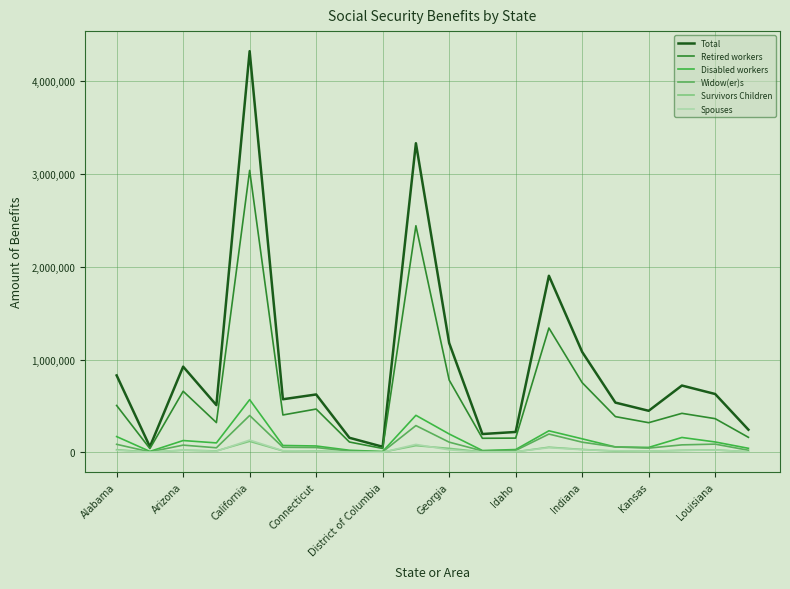

What is the sum of all Widow(er)s values?

1773811